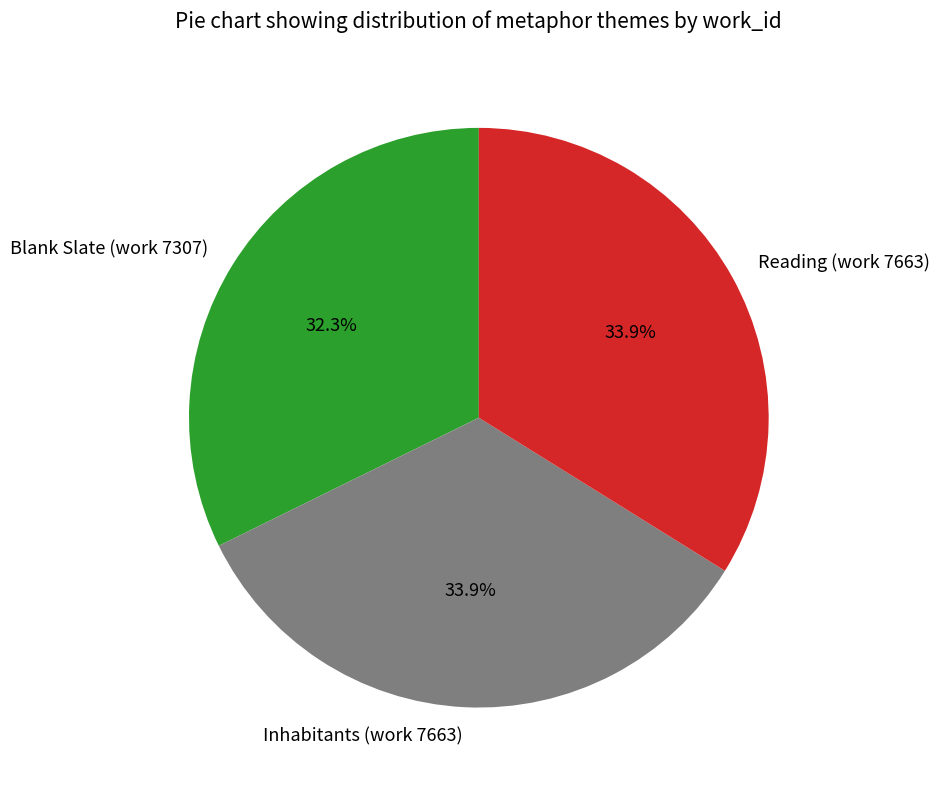

Which category has the smallest portion of the pie?

Blank Slate (work 7307)